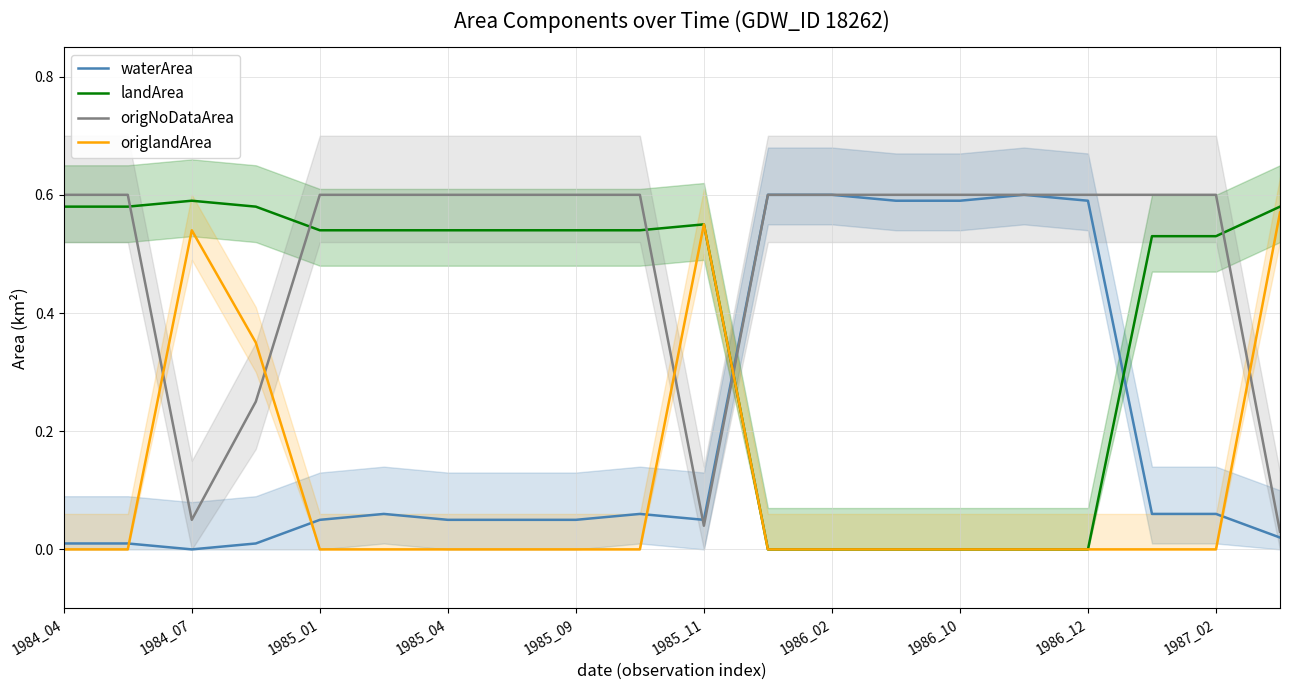

At how many categories does at least one series exceed 0?

20